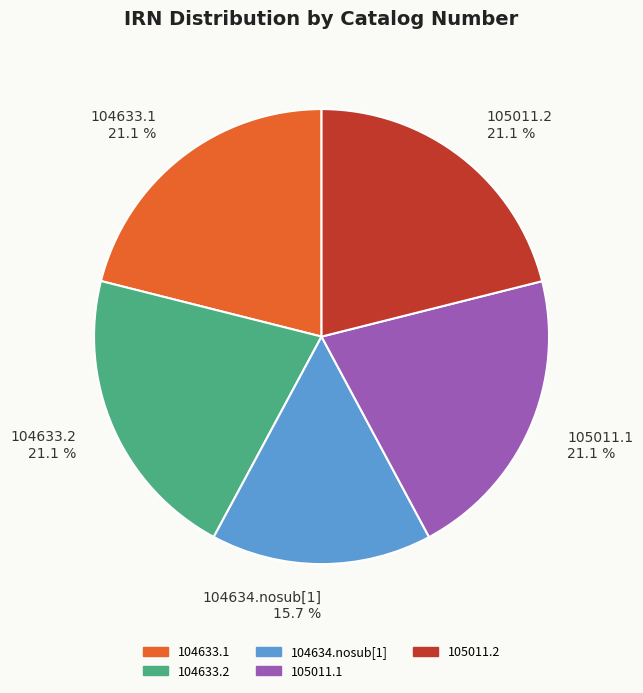

Does any single category account for the majority?

No